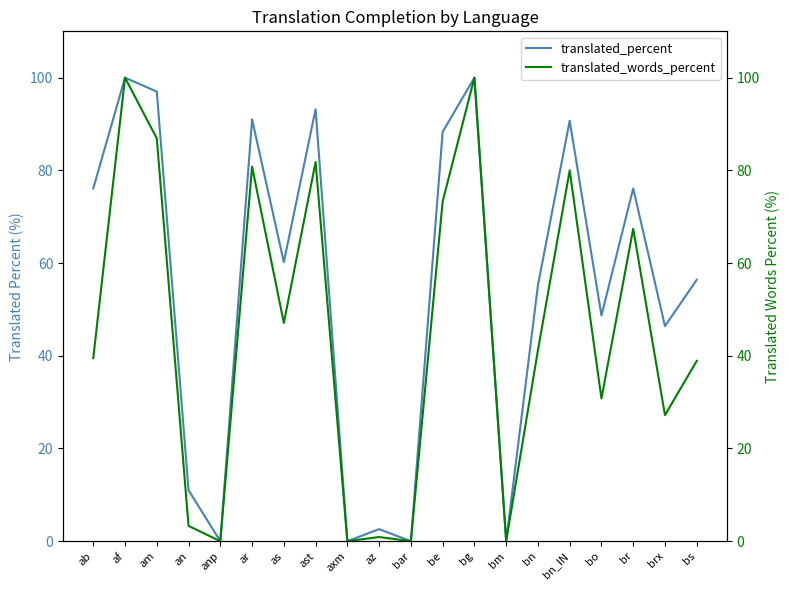

Which has a higher value, brx or af?

af